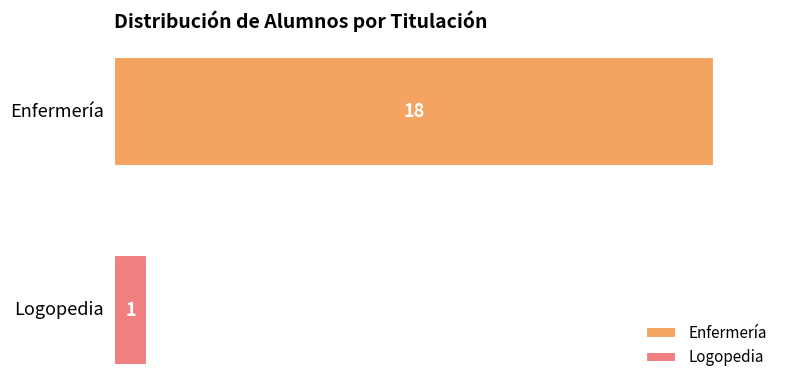

List the series in order of their peak value, lowest first.

Logopedia, Enfermería